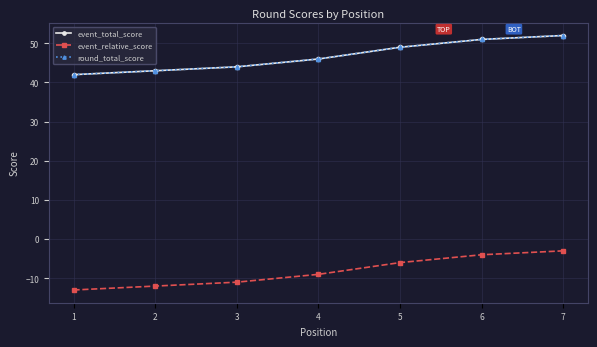

Reading right to left, extract all data points from this chart.

event_total_score: 7=52	6=51	5=49	4=46	3=44	2=43	1=42
event_relative_score: 7=-3	6=-4	5=-6	4=-9	3=-11	2=-12	1=-13
round_total_score: 7=52	6=51	5=49	4=46	3=44	2=43	1=42